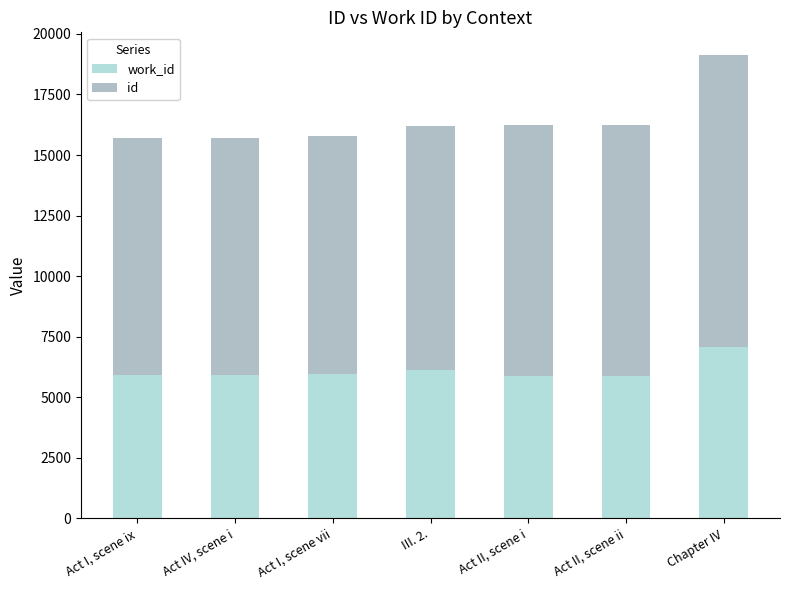

Which series changed the most between Act II, scene ii and Chapter IV?

id